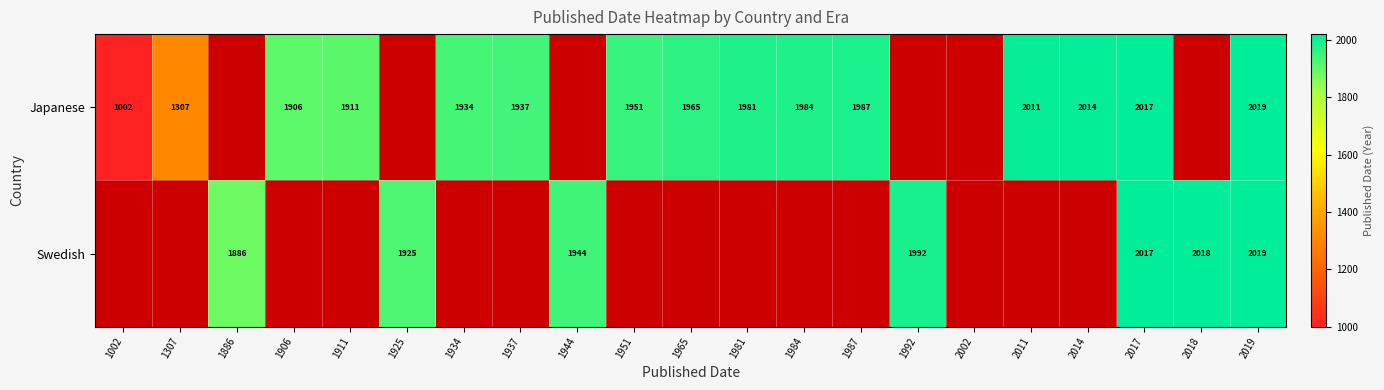

True or false: Japanese has a value of 2835 at 1911.

False